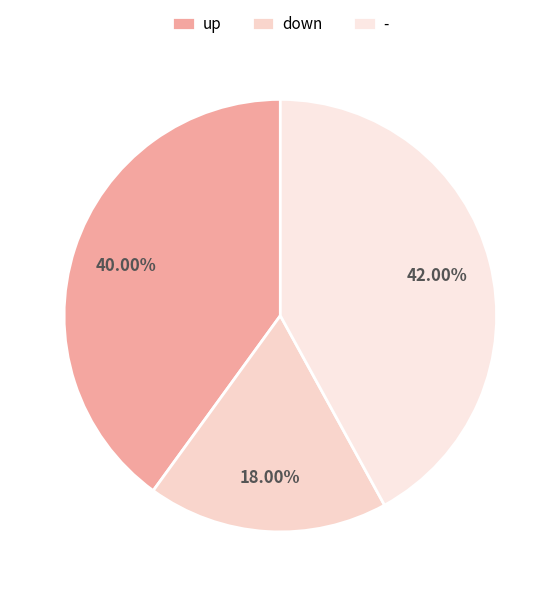

What is the change in value from up to -?

+2